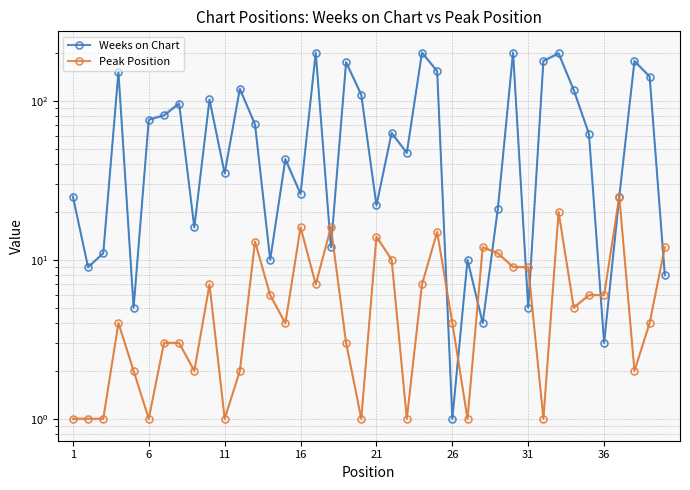

At 29, list the series in order from smallest to largest.

Peak Position, Weeks on Chart